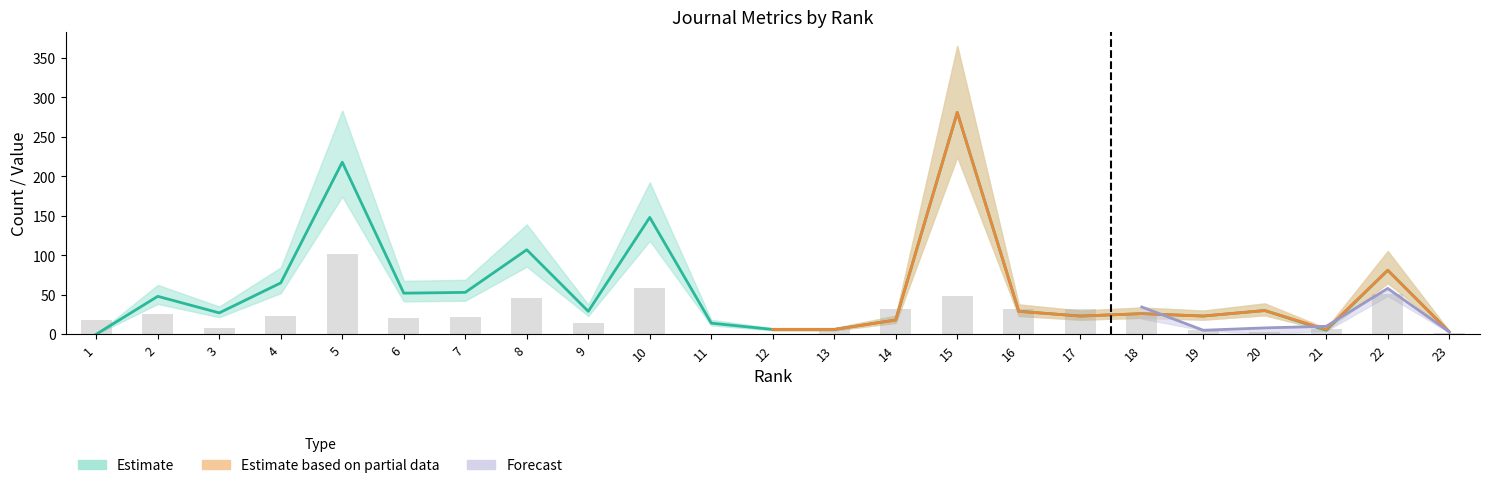

True or false: Total Docs. (2000) has a value of 55 at 17.

False